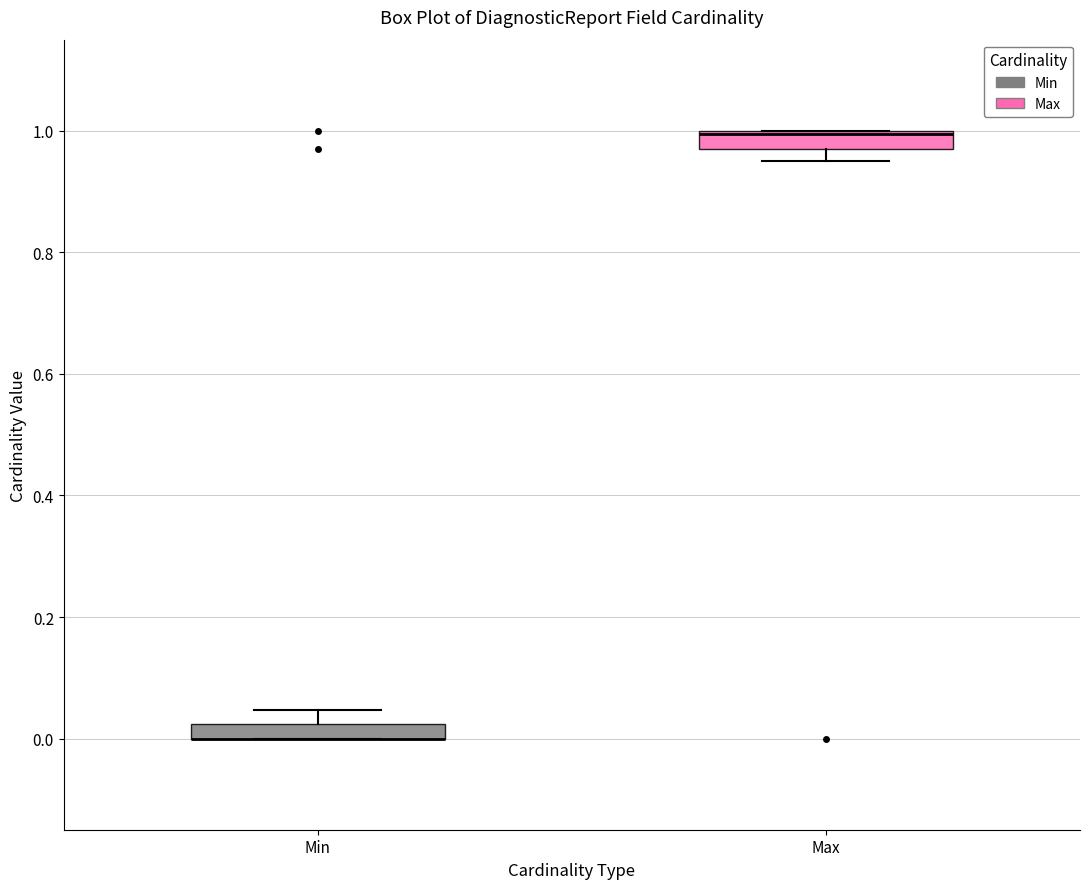

Where is the lower edge of the box for Max on the y-axis? The values are not printed on the chart, so give them approximately, as read against the axis.

0.96